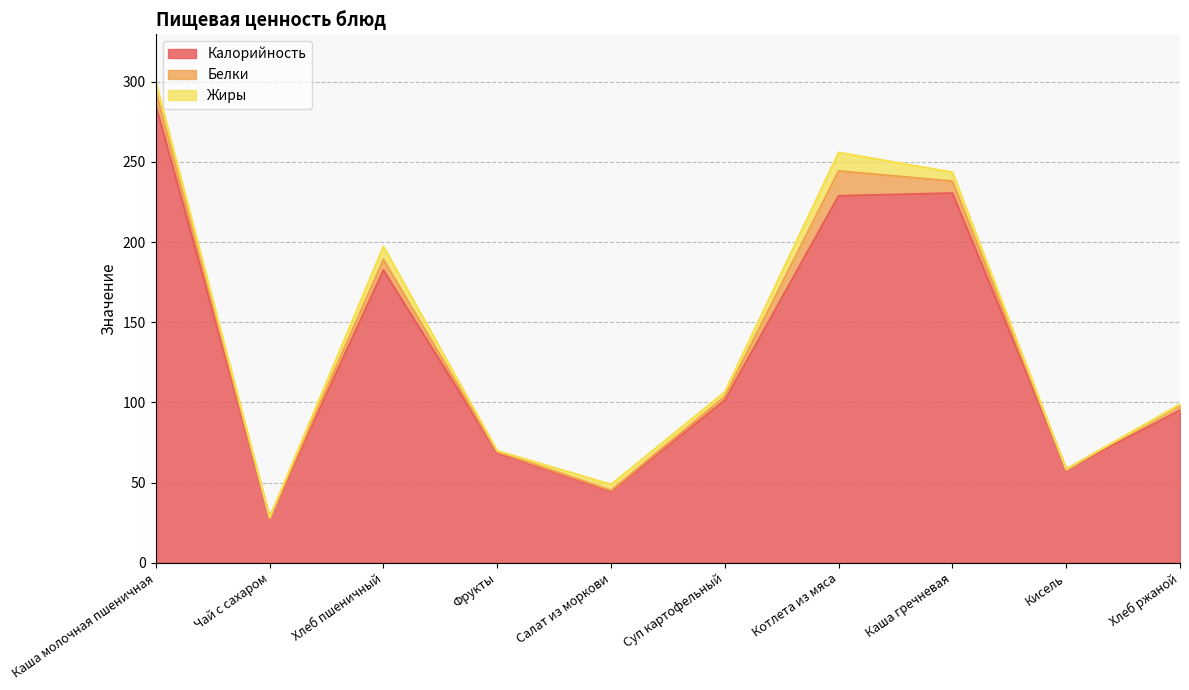

Where does the Жиры series first go above 3?

Каша молочная пшеничная